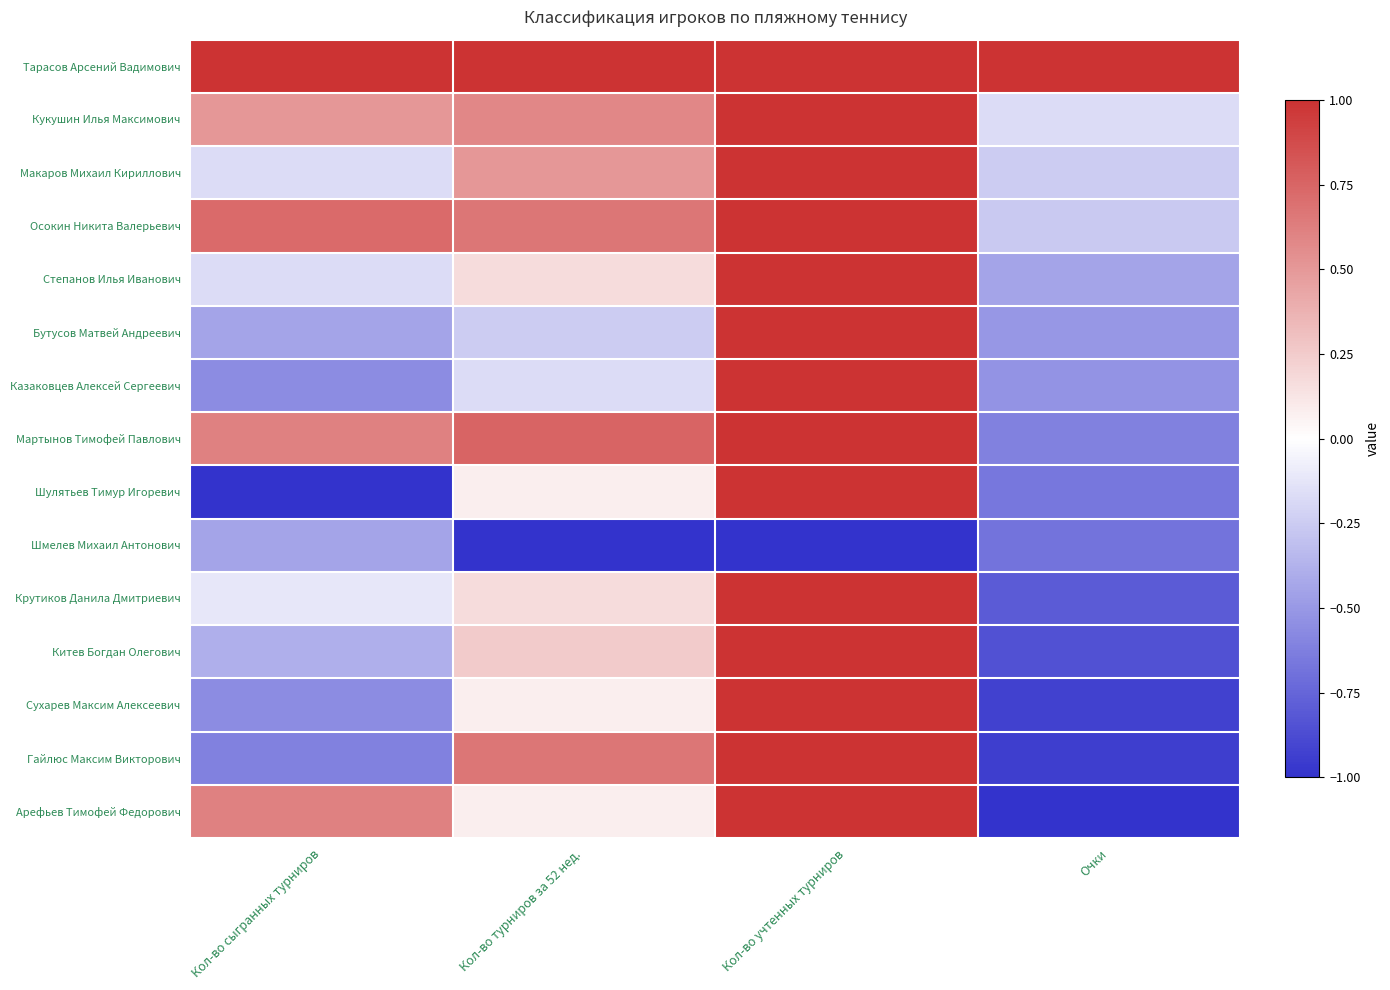

Which has a higher value, Кол-во турниров за 52 нед. or Очки?

Кол-во турниров за 52 нед.